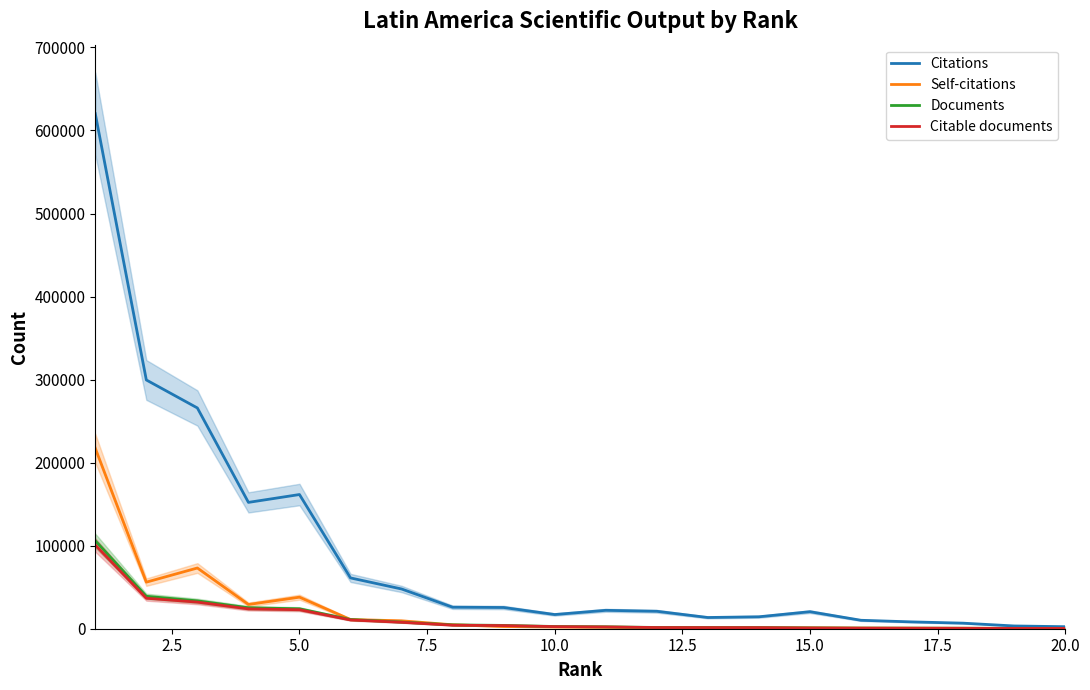

True or false: Documents has more than 2 points higher than both neighbors.

False